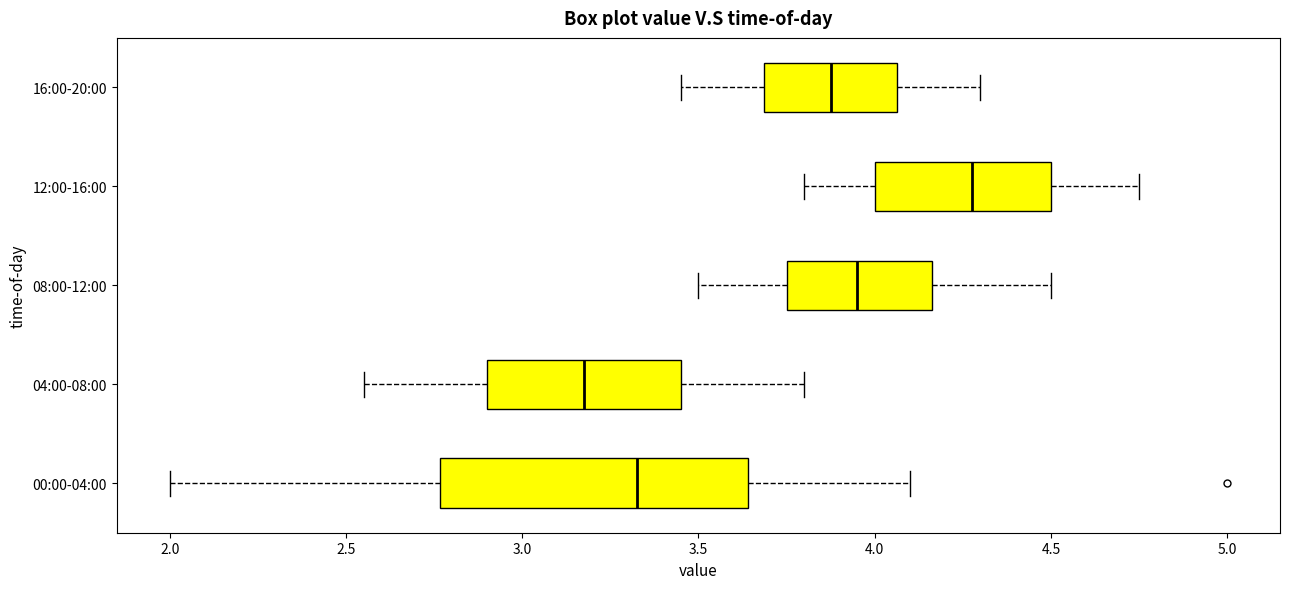

Reading bottom to top, transcribe this box plot: for each box, give where its median line is, the range the box spans, and where its two whiskers end, as read against the x-axis. The values are not printed on the chart, so give them approximately, as read against the axis.

00:00-04:00: median 3.35, box 2.75 to 3.65, whiskers 2.00 to 4.10
04:00-08:00: median 3.20, box 2.90 to 3.45, whiskers 2.55 to 3.80
08:00-12:00: median 3.95, box 3.75 to 4.15, whiskers 3.50 to 4.50
12:00-16:00: median 4.30, box 4.00 to 4.50, whiskers 3.80 to 4.75
16:00-20:00: median 3.90, box 3.70 to 4.05, whiskers 3.45 to 4.30